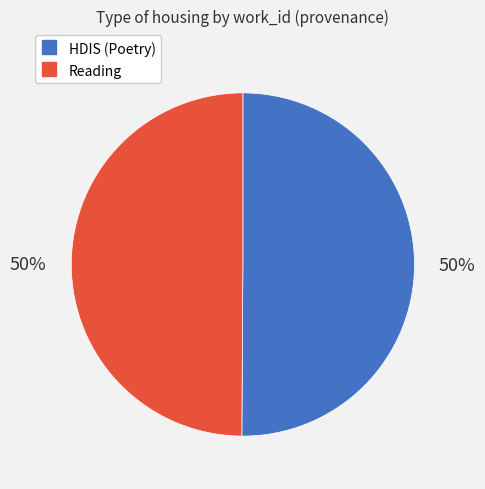

To the nearest percent, what is the average slice percentage?

50%